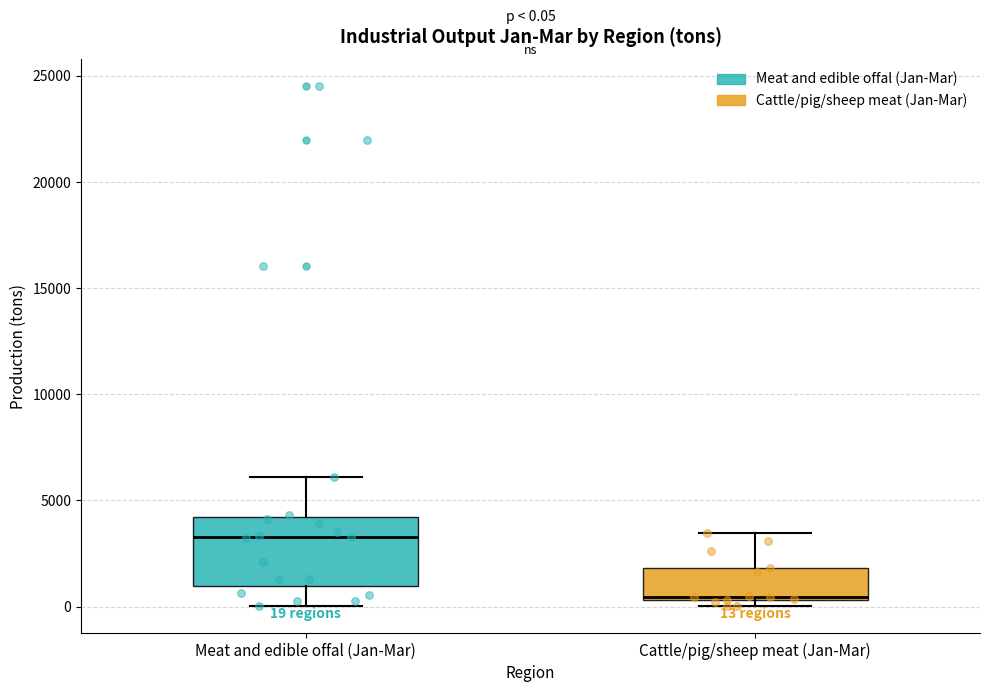

Which box has the highest median line?

Meat and edible offal (Jan-Mar)